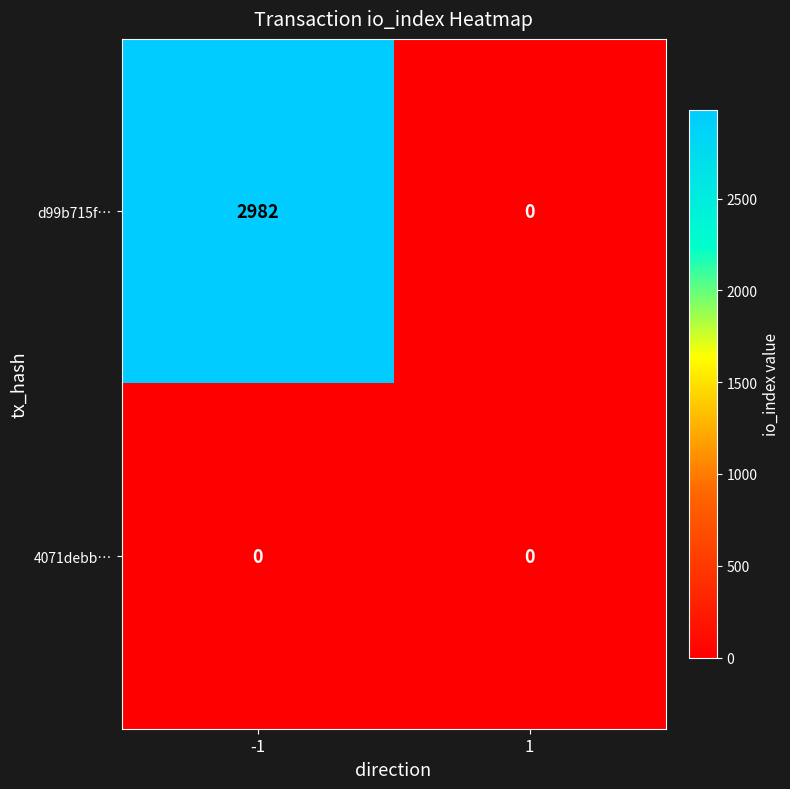

What is the difference between the d99b715f… values at 1 and -1?

2982